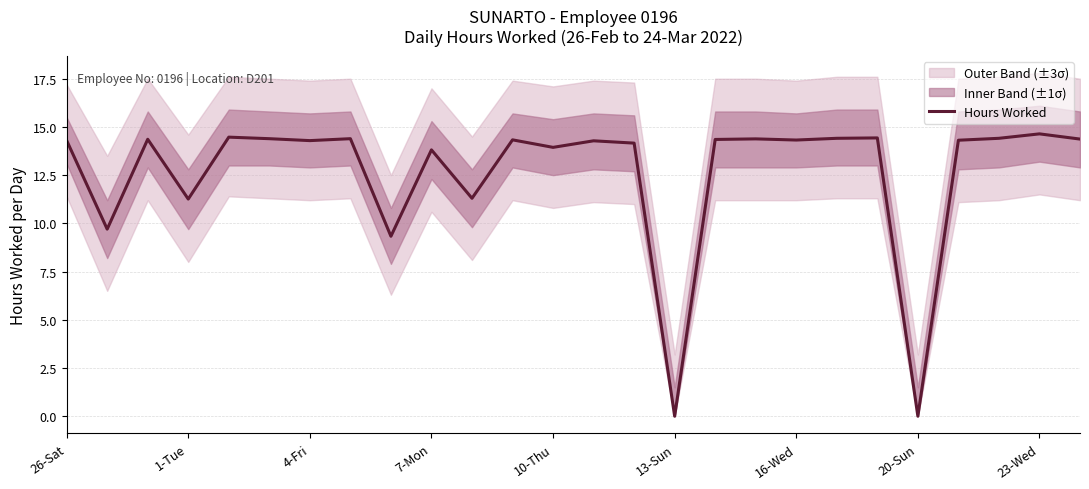

What is the greatest value displayed?

14.6